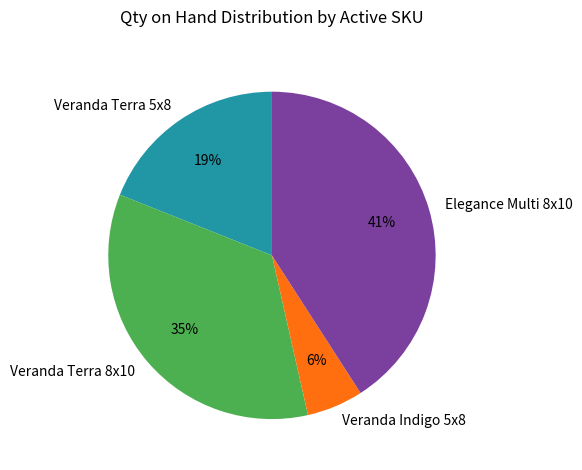

Do Veranda Indigo 5x8 and Veranda Terra 8x10 together represent more than half of the pie?

No